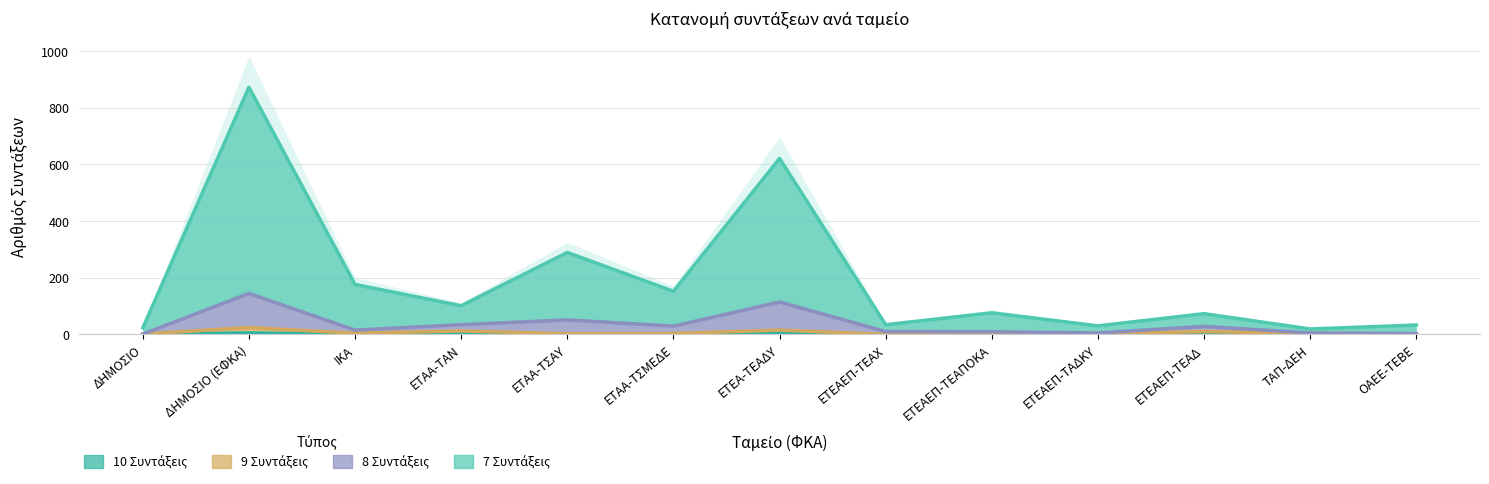

Which series has the largest range (max minus min)?

7 Συντάξεις